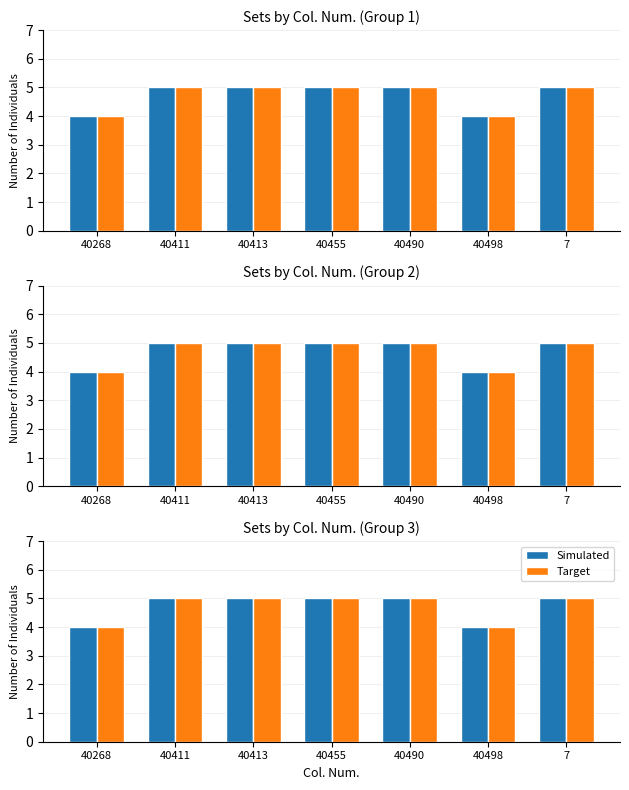

Reading left to right, list all the values displayed in this chart.

Simulated: 4	5	5	5	5	4	5
Target: 4	5	5	5	5	4	5